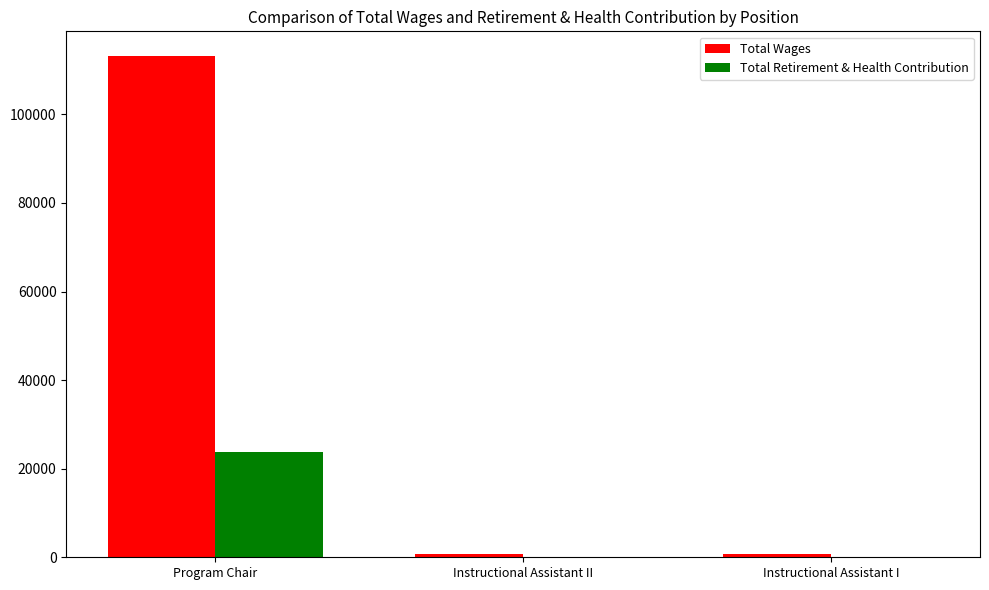

How many groups of bars are there?

3